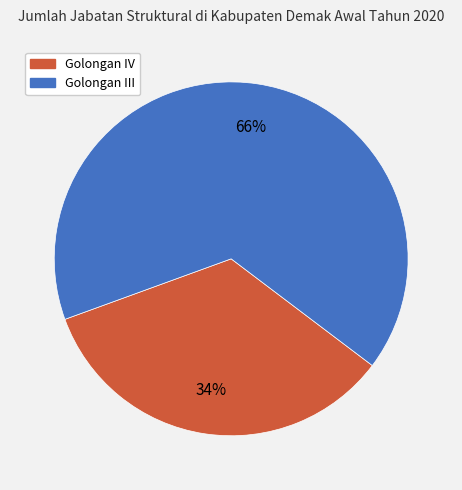

To the nearest percent, what is the average slice percentage?

50%